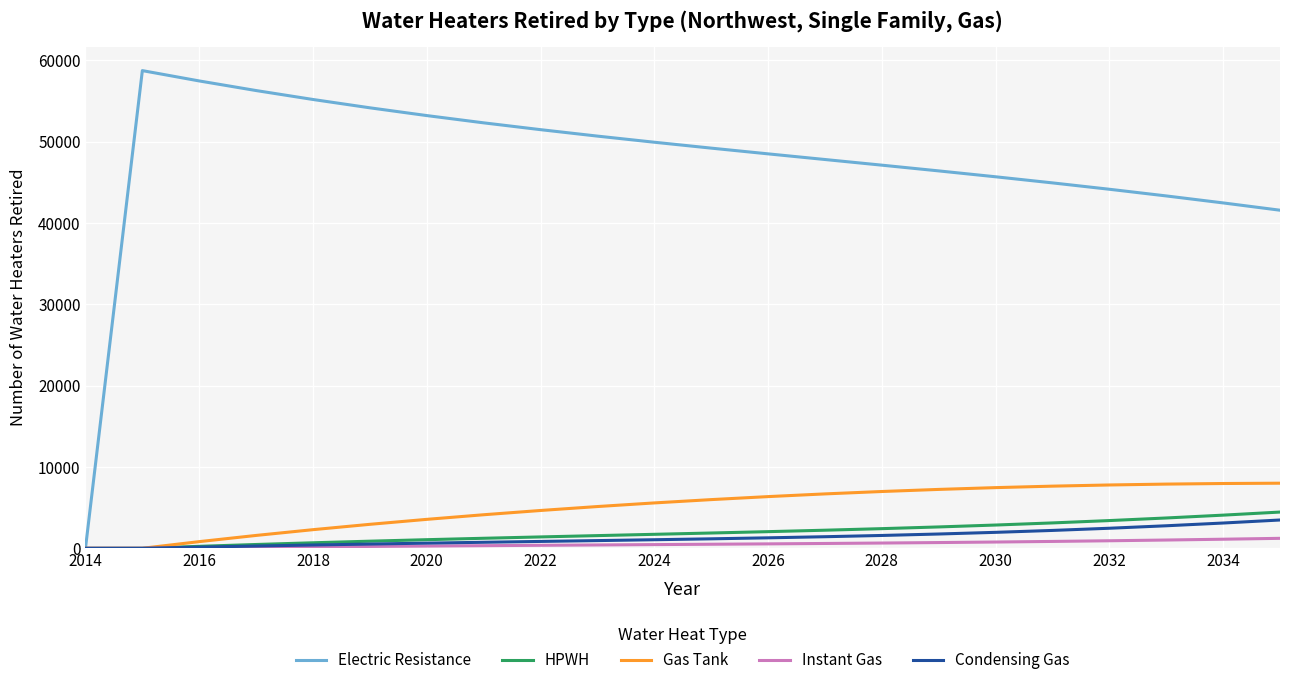

Which series has the largest total across all categories?

Electric Resistance